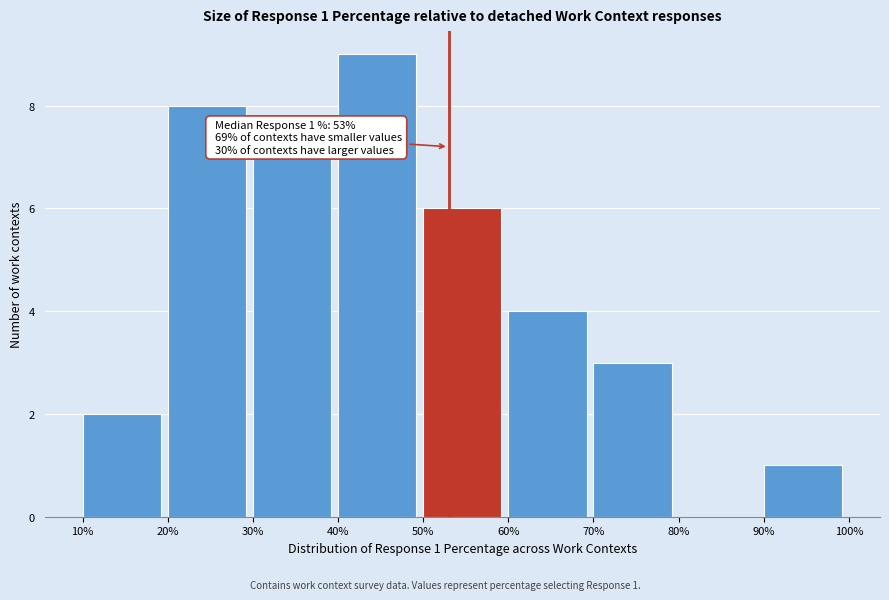

Which range on the x-axis has the tallest bar?

40% to 50%